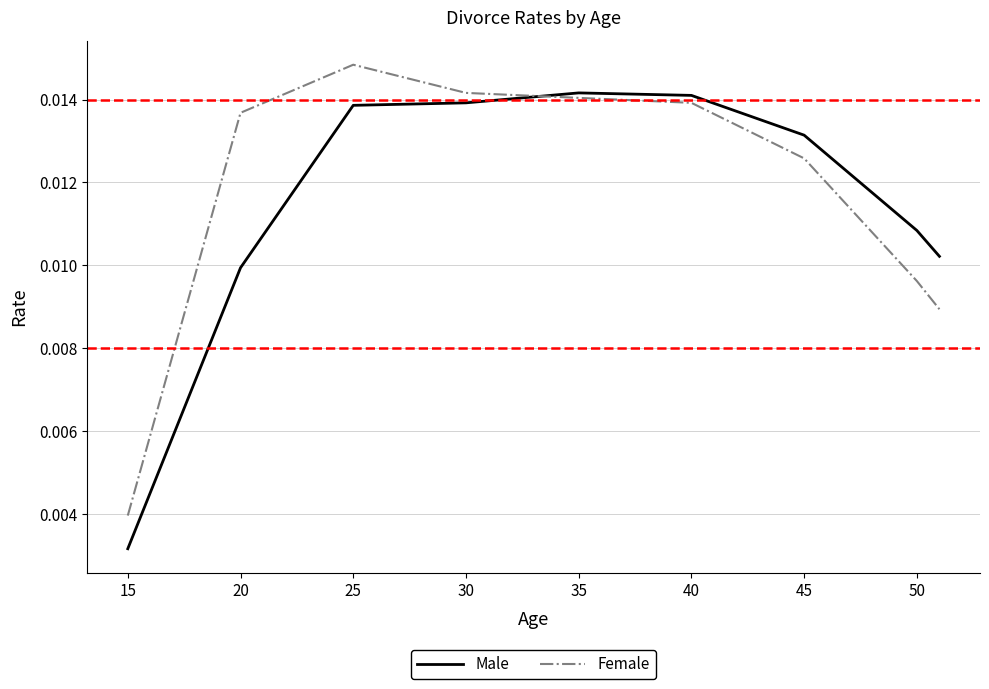

List the series in order of their peak value, lowest first.

Male, Female